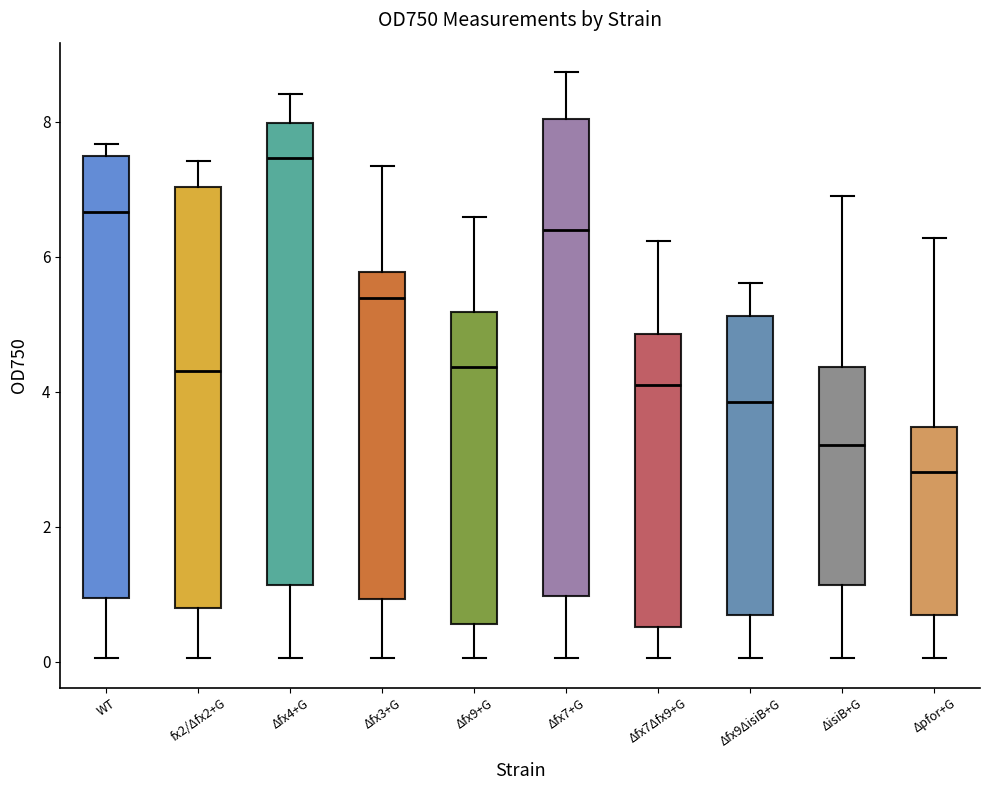

Reading left to right, transcribe this box plot: for each box, give where its median line is, the range the box spans, and where its two whiskers end, as read against the y-axis. The values are not printed on the chart, so give them approximately, as read against the axis.

WT: median 6.6, box 1.0 to 7.4, whiskers 0.0 to 7.6
fx2/Δfx2+G: median 4.4, box 0.8 to 7.0, whiskers 0.0 to 7.4
Δfx4+G: median 7.4, box 1.2 to 8.0, whiskers 0.0 to 8.4
Δfx3+G: median 5.4, box 1.0 to 5.8, whiskers 0.0 to 7.4
Δfx9+G: median 4.4, box 0.6 to 5.2, whiskers 0.0 to 6.6
Δfx7+G: median 6.4, box 1.0 to 8.0, whiskers 0.0 to 8.8
Δfx7Δfx9+G: median 4.2, box 0.6 to 4.8, whiskers 0.0 to 6.2
Δfx9ΔisiB+G: median 3.8, box 0.6 to 5.2, whiskers 0.0 to 5.6
ΔisiB+G: median 3.2, box 1.2 to 4.4, whiskers 0.0 to 7.0
Δpfor+G: median 2.8, box 0.6 to 3.4, whiskers 0.0 to 6.2